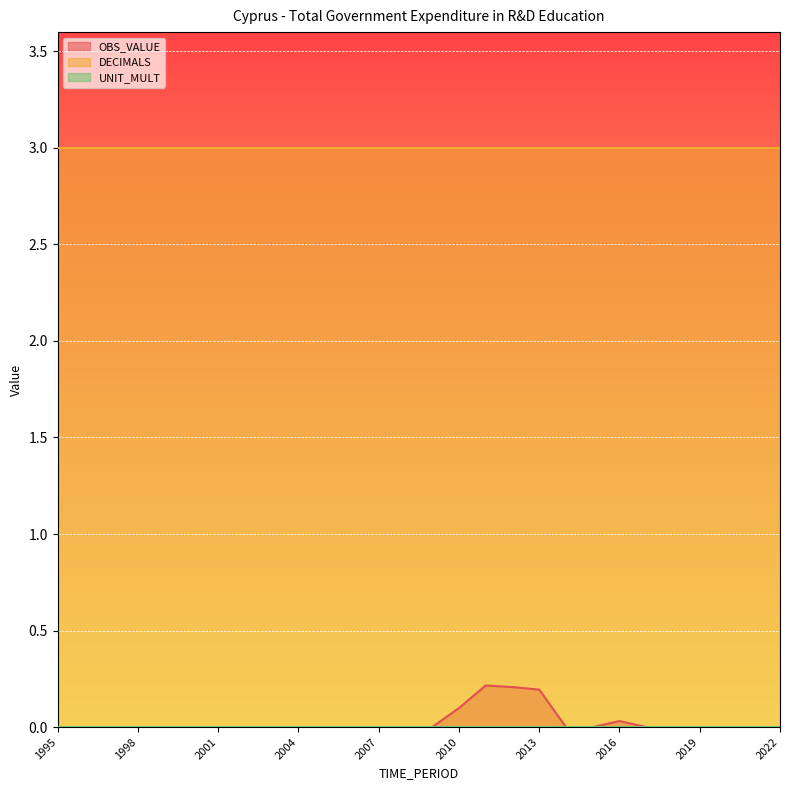

Which series has the largest total across all categories?

DECIMALS